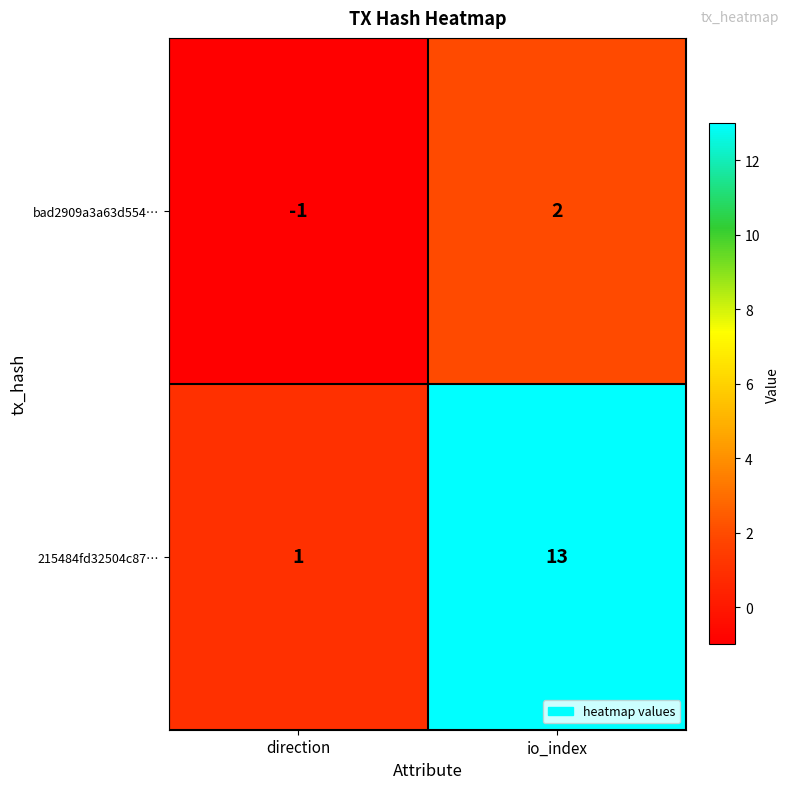

What is the difference between the maximum and minimum values in the bad2909a3a63d554… series?

3